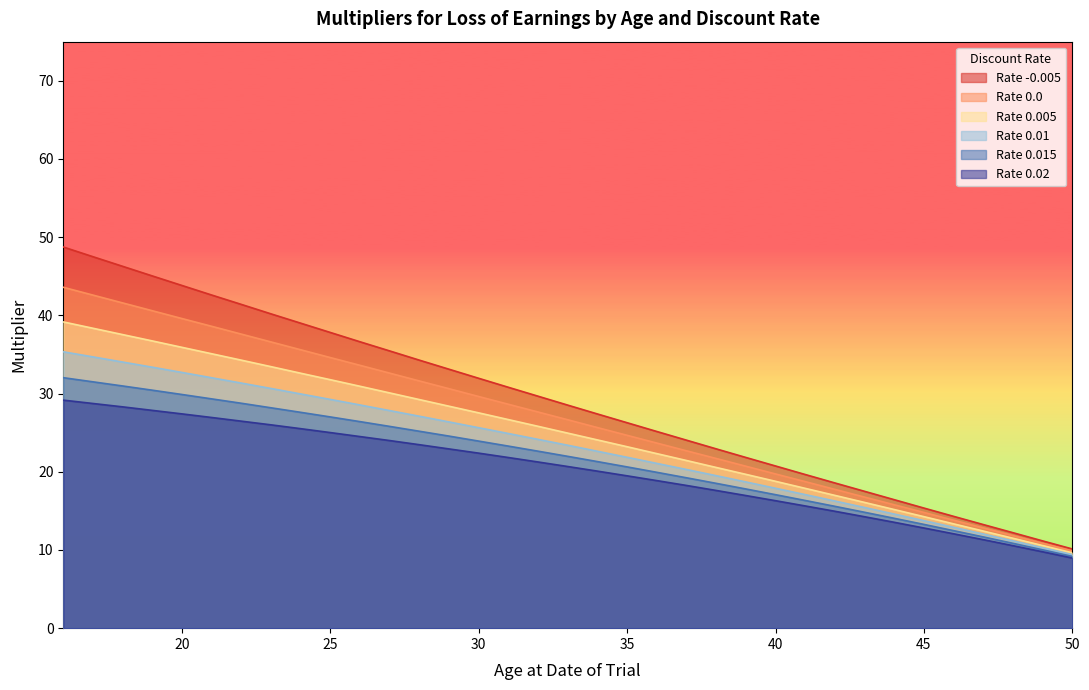

Is the value of 0.0 at 38 greater than the value of 0.015 at 49?

Yes